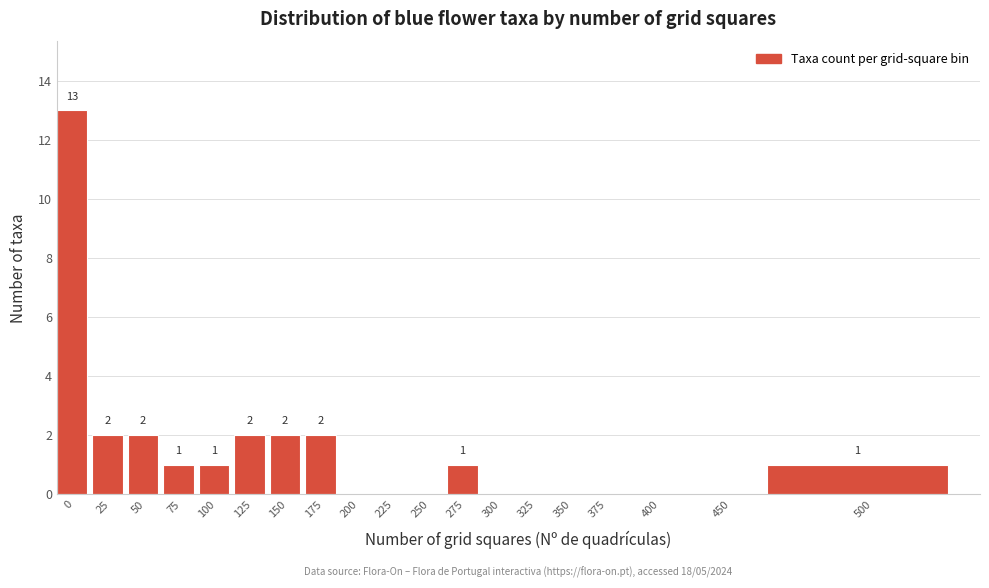

Reading right to left, extract all data points from this chart.

500=1	450=0	400=0	375=0	350=0	325=0	300=0	275=1	250=0	225=0	200=0	175=2	150=2	125=2	100=1	75=1	50=2	25=2	0=13